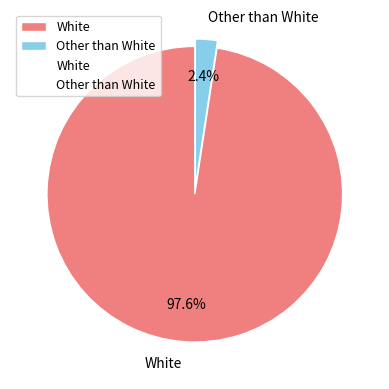

Which slice is the smallest?

Other than White